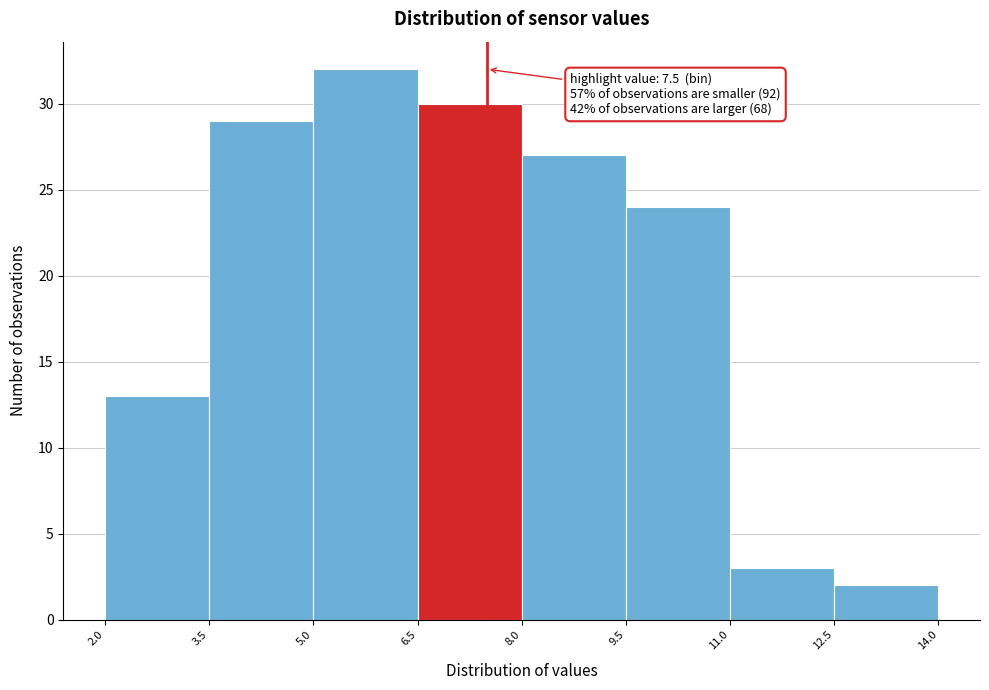

Over which range of the x-axis is the bar tallest?

5.0 to 6.5